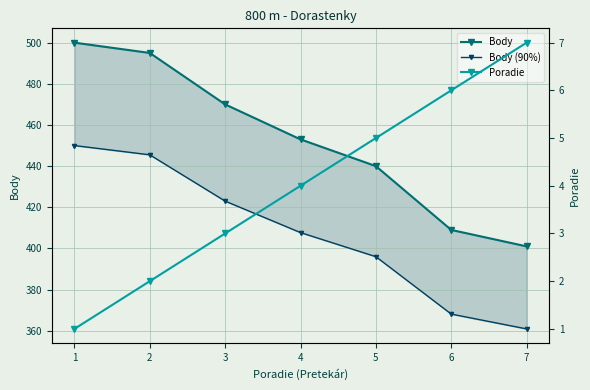

How many lines are shown in the chart?

3